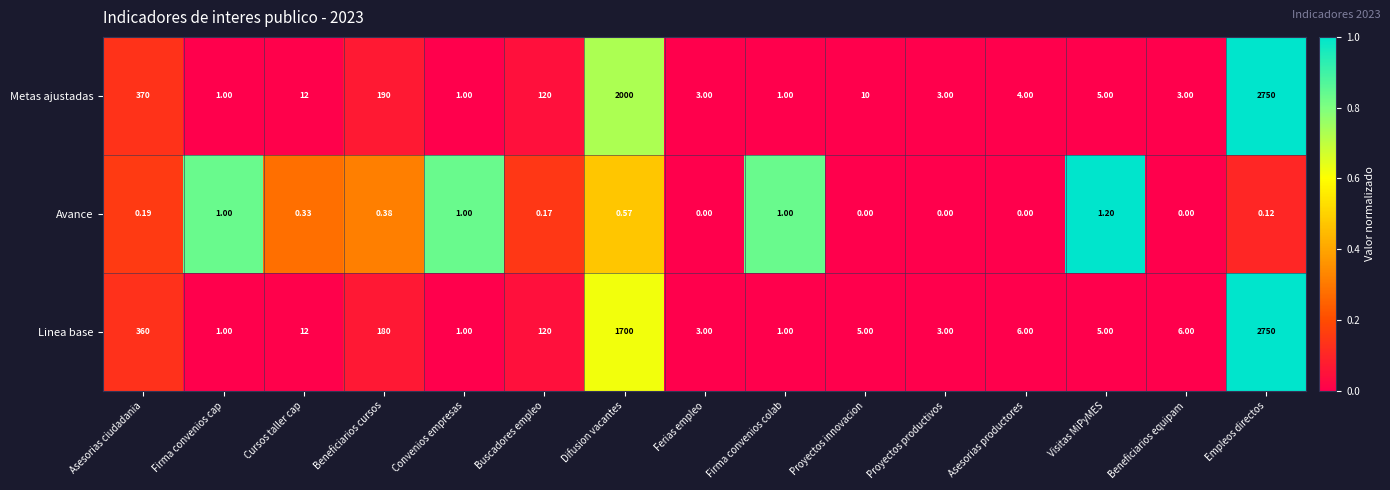

At how many categories does at least one series exceed 0?

15